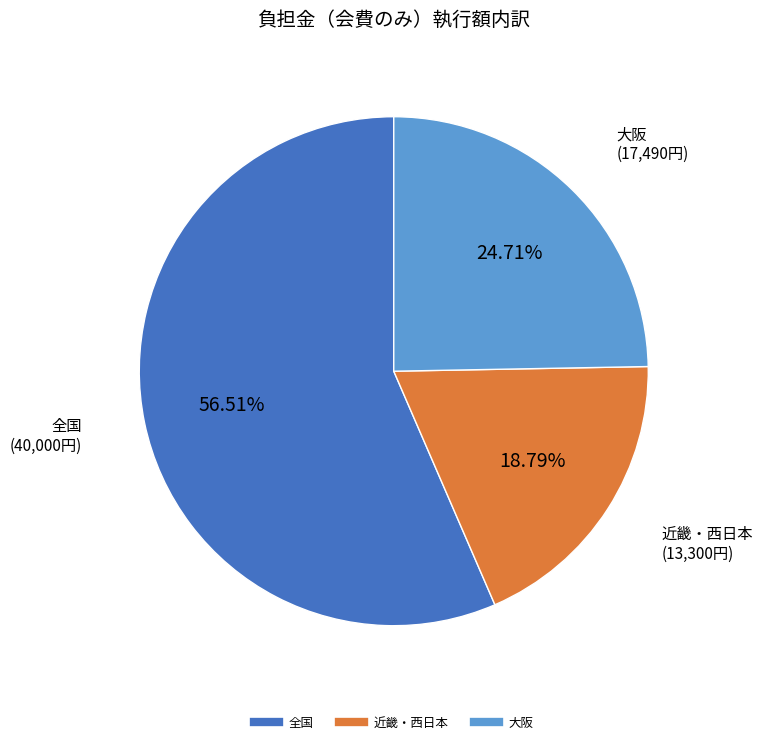

Count the number of slices in the pie.

3